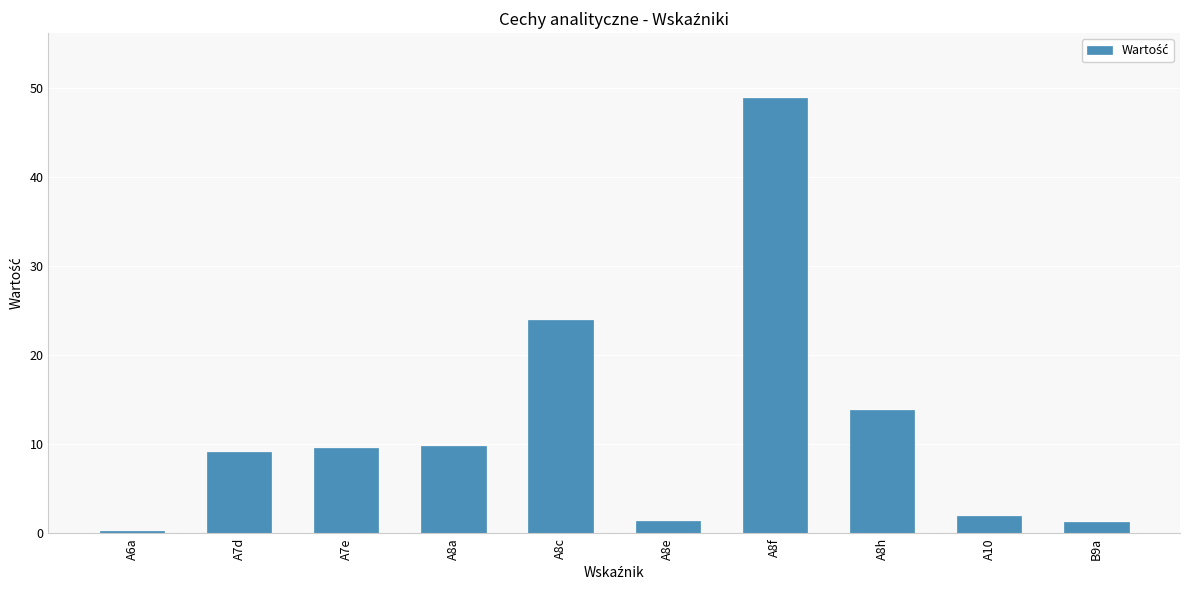

What is the average value?

12.0